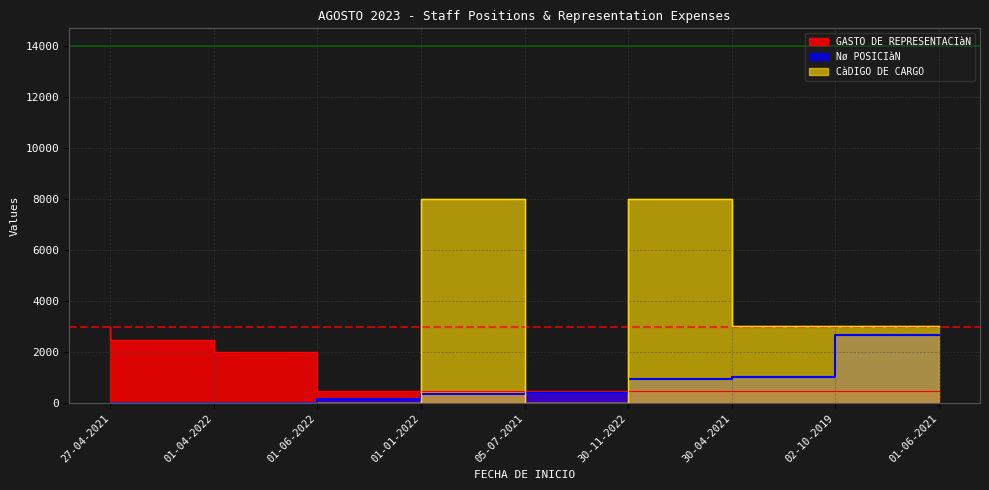

What is the minimum value for Nø POSICIàN?

10.0